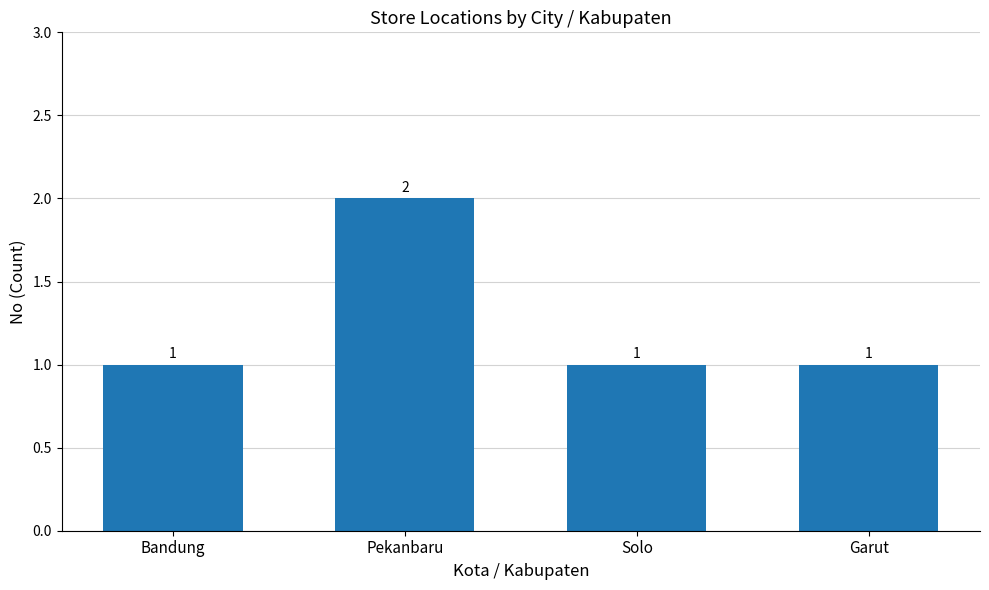

How many distinct data groups are displayed?

1